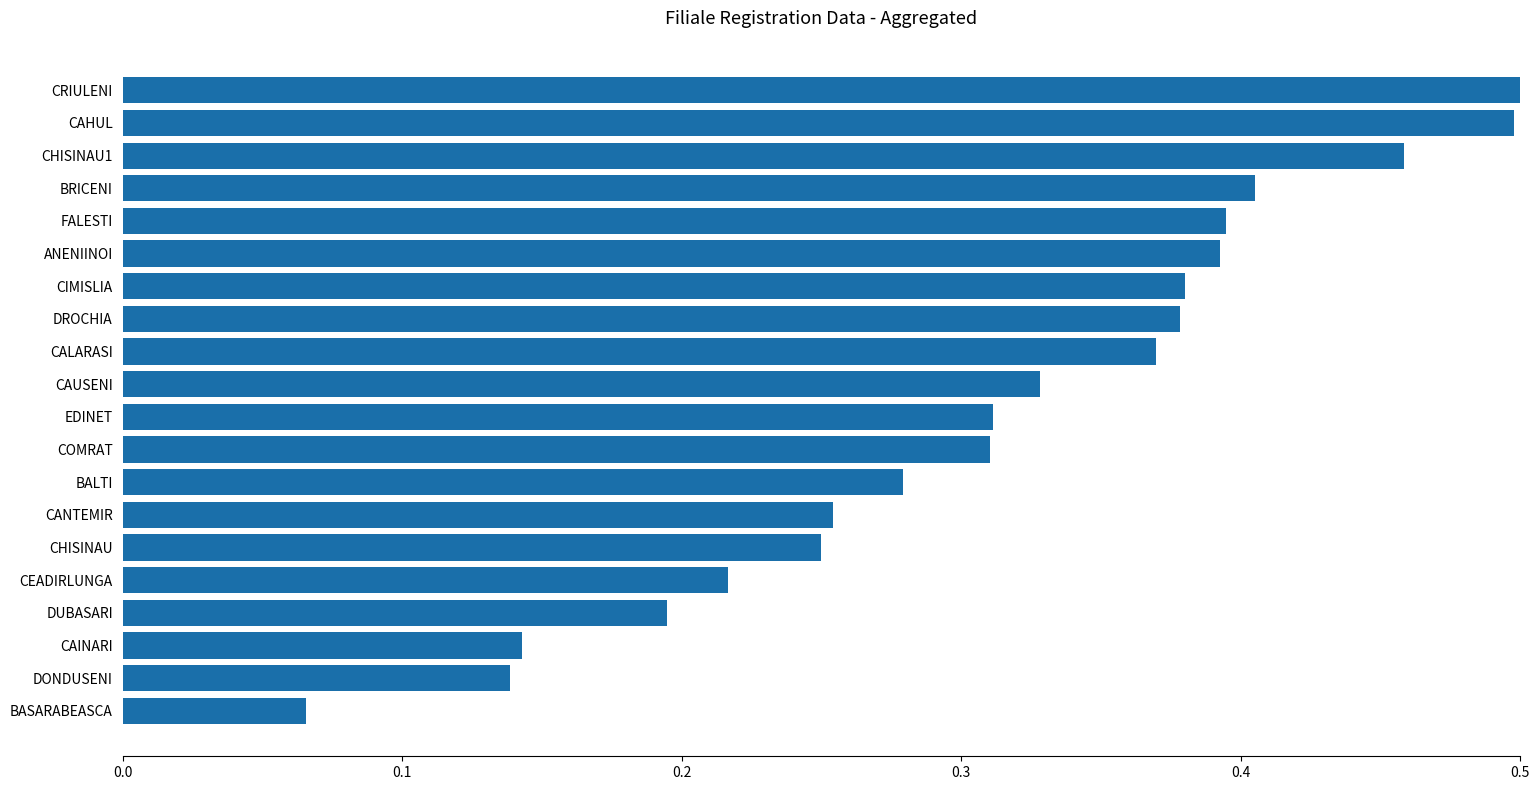

The chart shows a value of 0.4 at COMRAT. True or false?

False